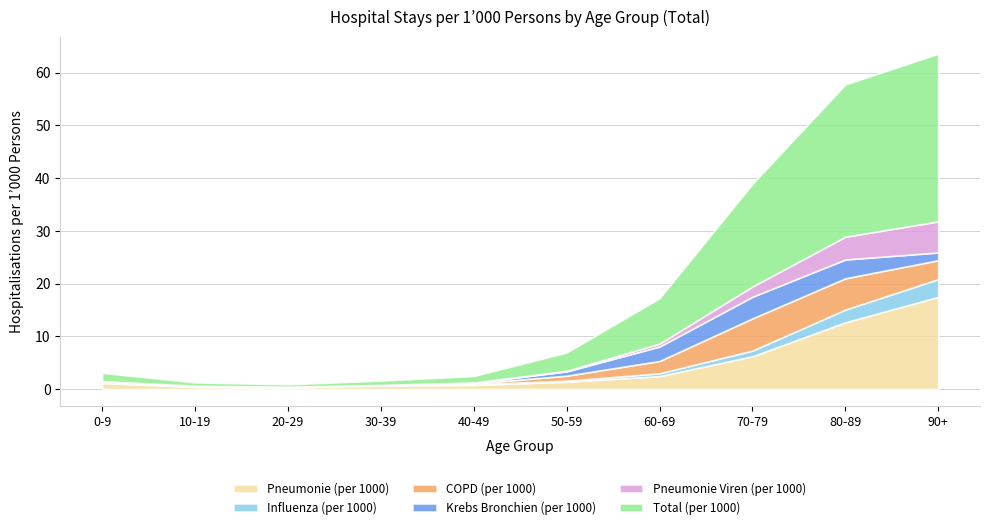

What are all the series names shown in the legend?

Pneumonie (per 1000), Influenza (per 1000), COPD (per 1000), Krebs Bronchien (per 1000), Pneumonie Viren (per 1000), Total (per 1000)